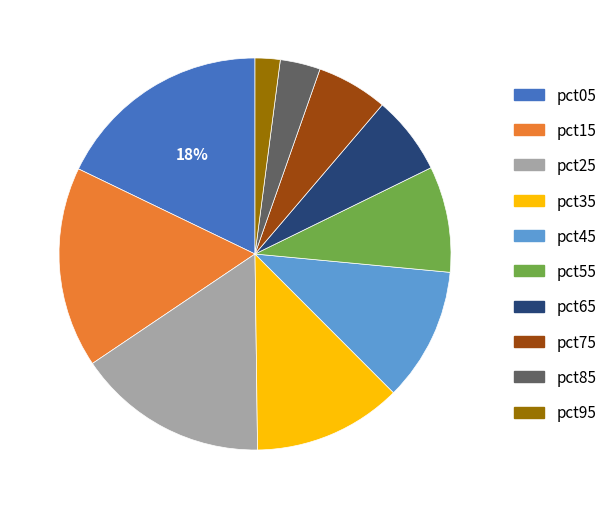

Is it true that pct35 is 12% of the pie?

True